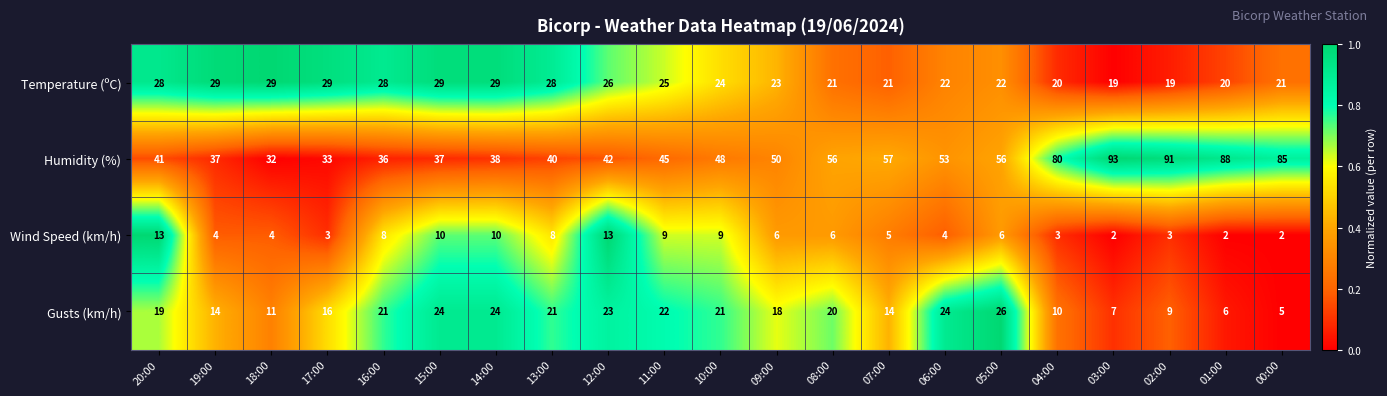

Is the value of Gusts (km/h) at 18:00 greater than the value of Humidity (%) at 05:00?

No